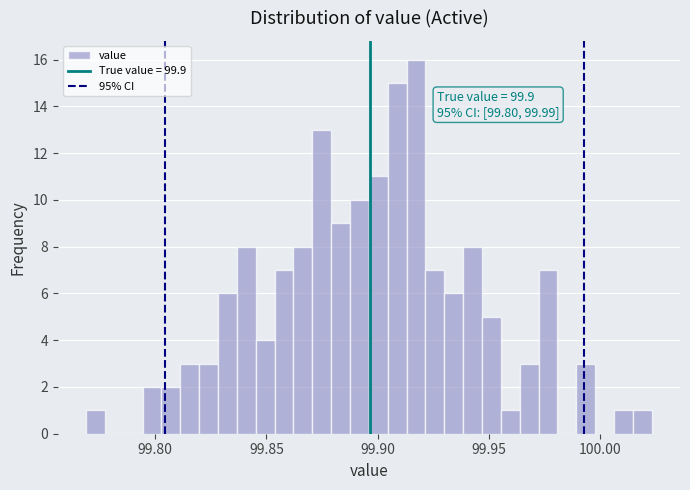

Read against the x-axis, roughly where is the centre of the tallest bar?

99.915